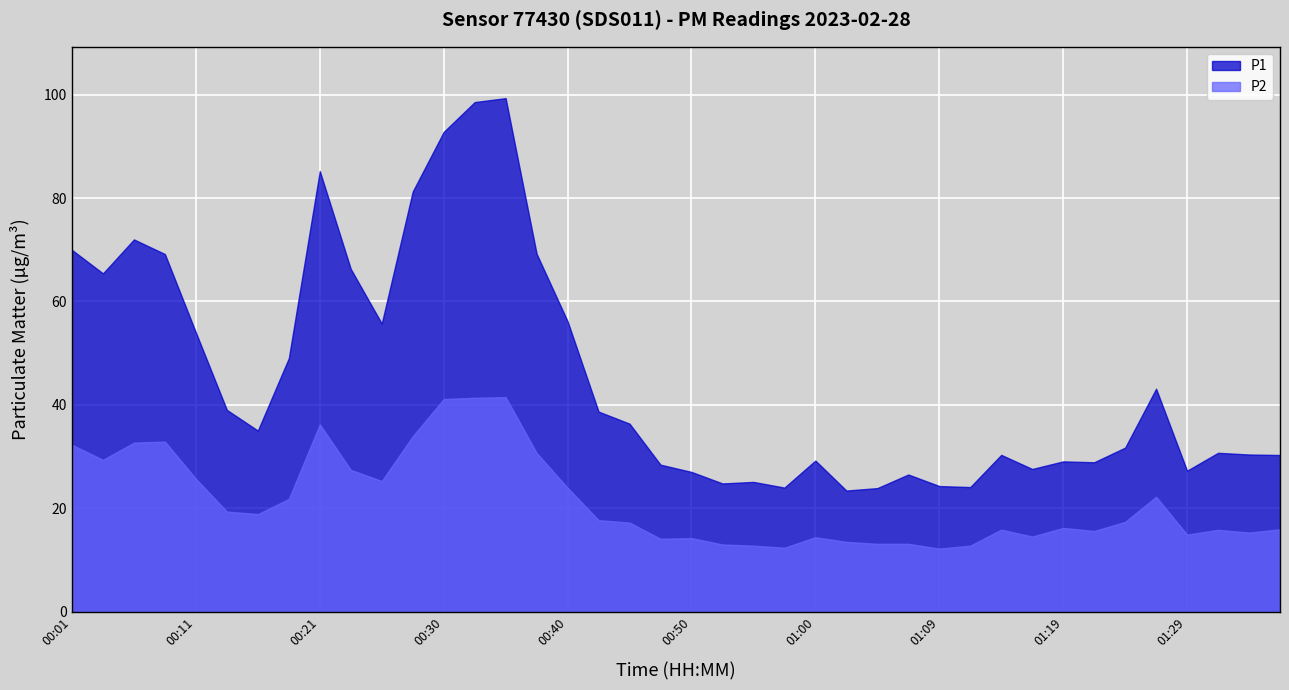

At which label does P1 first exceed 35?

00:01